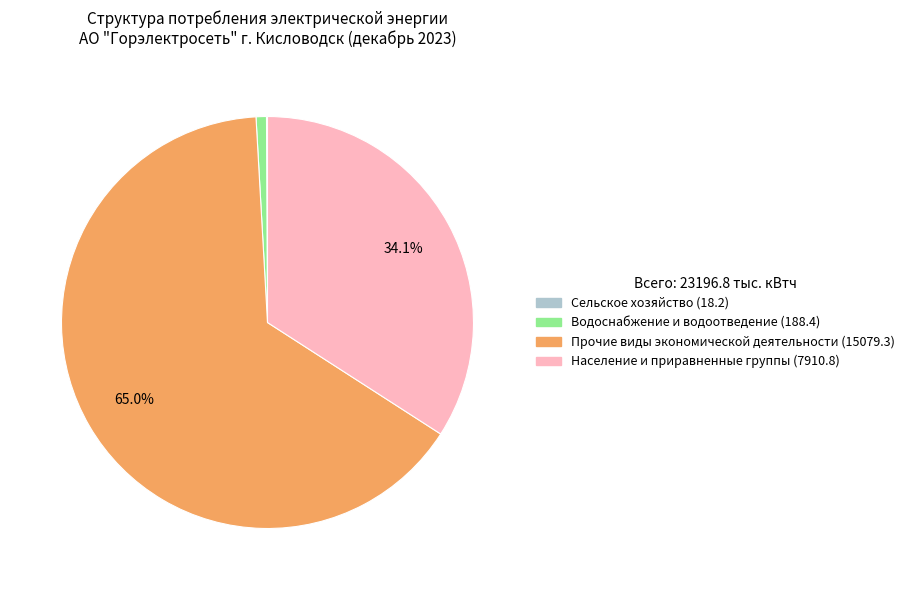

What is the majority slice?

Прочие виды экономической деятельности